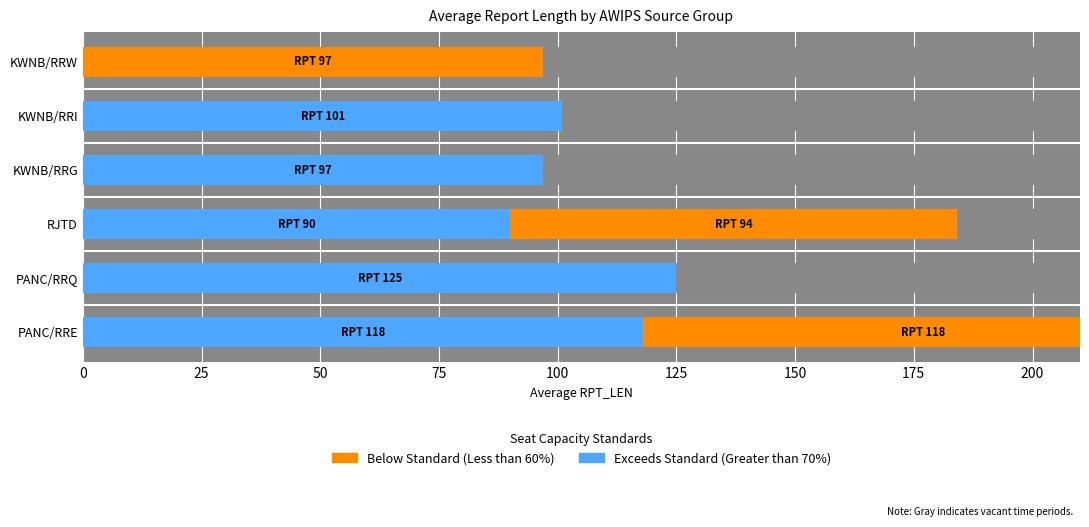

Which series has the largest total across all categories?

Exceeds Standard (Greater than 70%)